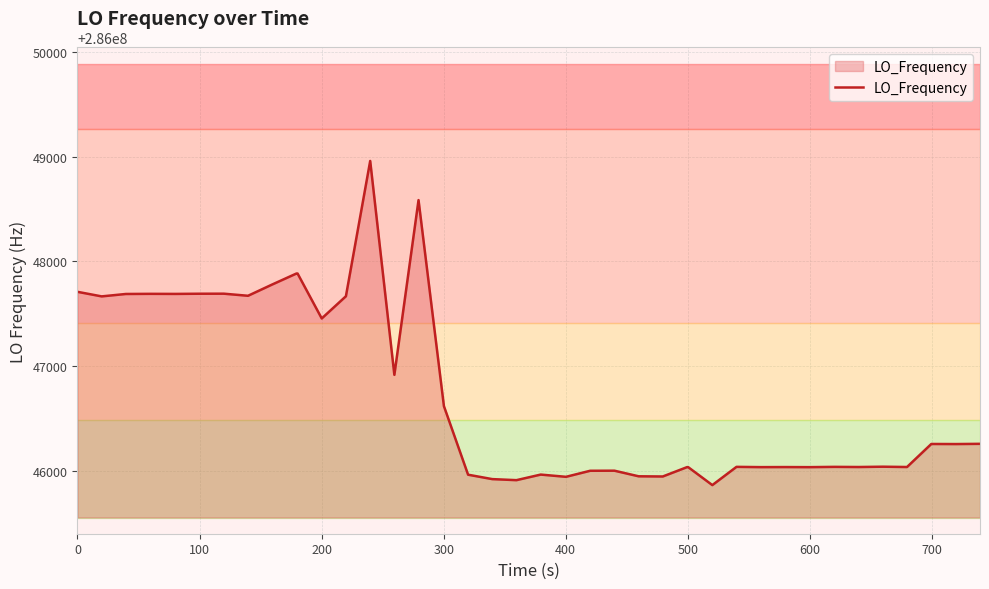

What is the smallest value displayed?

286045863.8